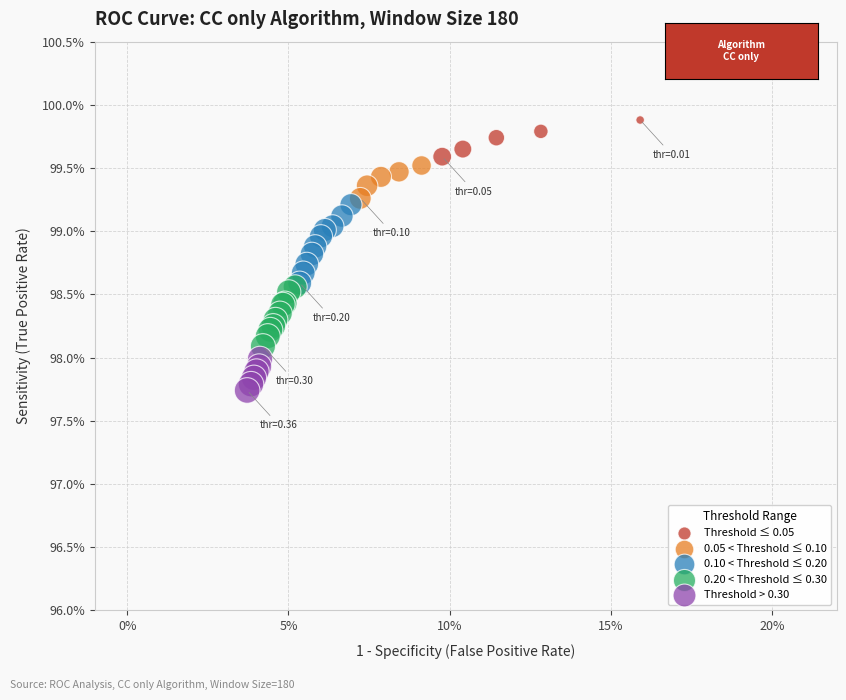

Which series has the largest Y range (max minus min)?

0.10 < Threshold ≤ 0.20